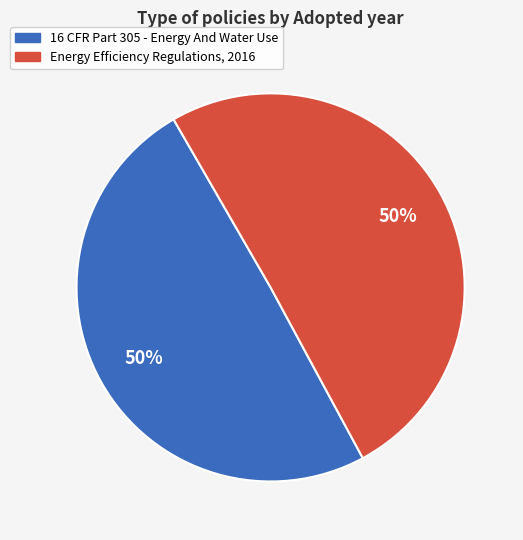

To the nearest percent, what percentage of the pie is 16 CFR Part 305 - Energy And Water Use?

50%